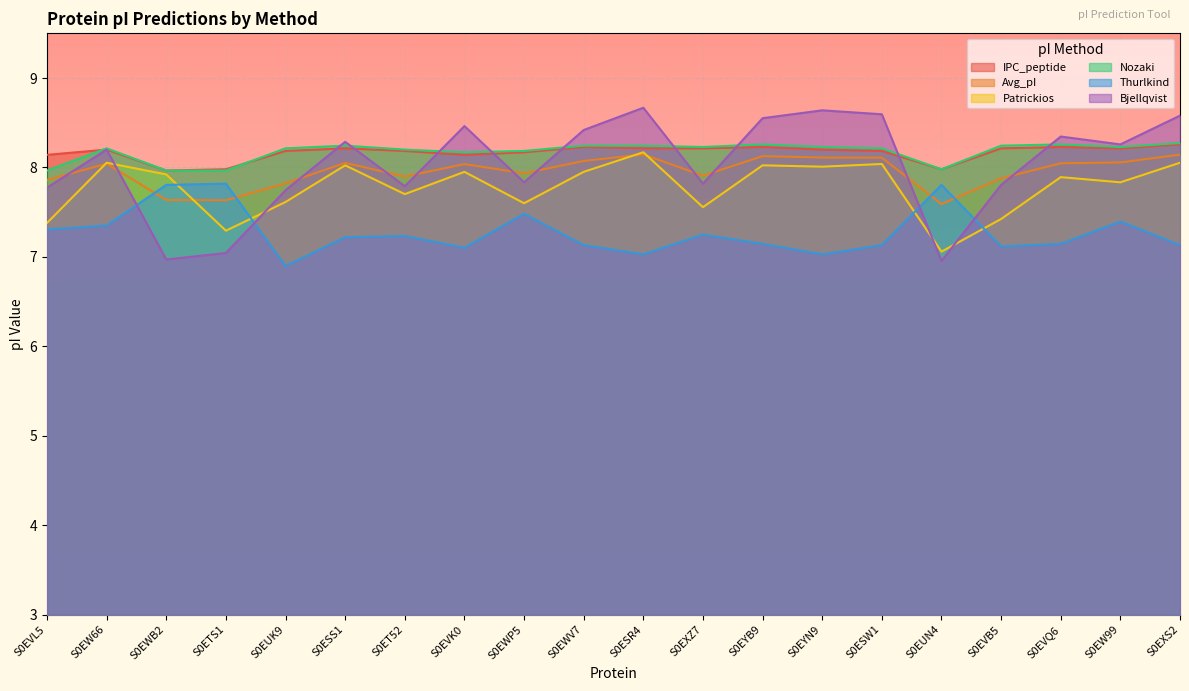

What is the sum of the Bjellqvist values at S0EW99 and S0EVK0?

16.7